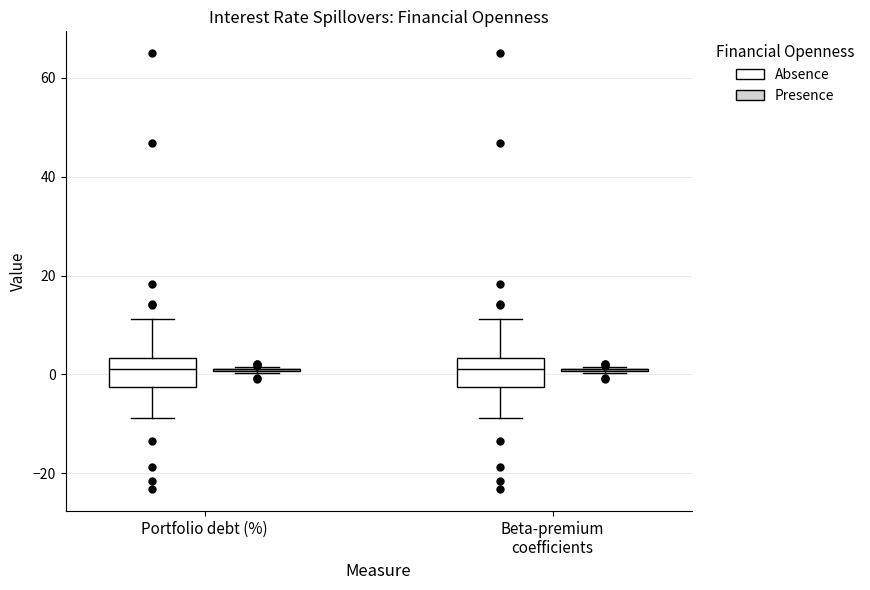

Reading left to right, read every box against the y-axis: the position of its median line, the range the box covers, and the ends of its whiskers. The values are not printed on the chart, so give them approximately, as read against the axis.

Portfolio debt (%) (Absence): median 2, box -2 to 4, whiskers -8 to 12
Portfolio debt (%) (Presence): box collapsed to a line at 2, whiskers 0 to 2
Beta-premium coefficients (Absence): median 2, box -2 to 4, whiskers -8 to 12
Beta-premium coefficients (Presence): box collapsed to a line at 2, whiskers 0 to 2